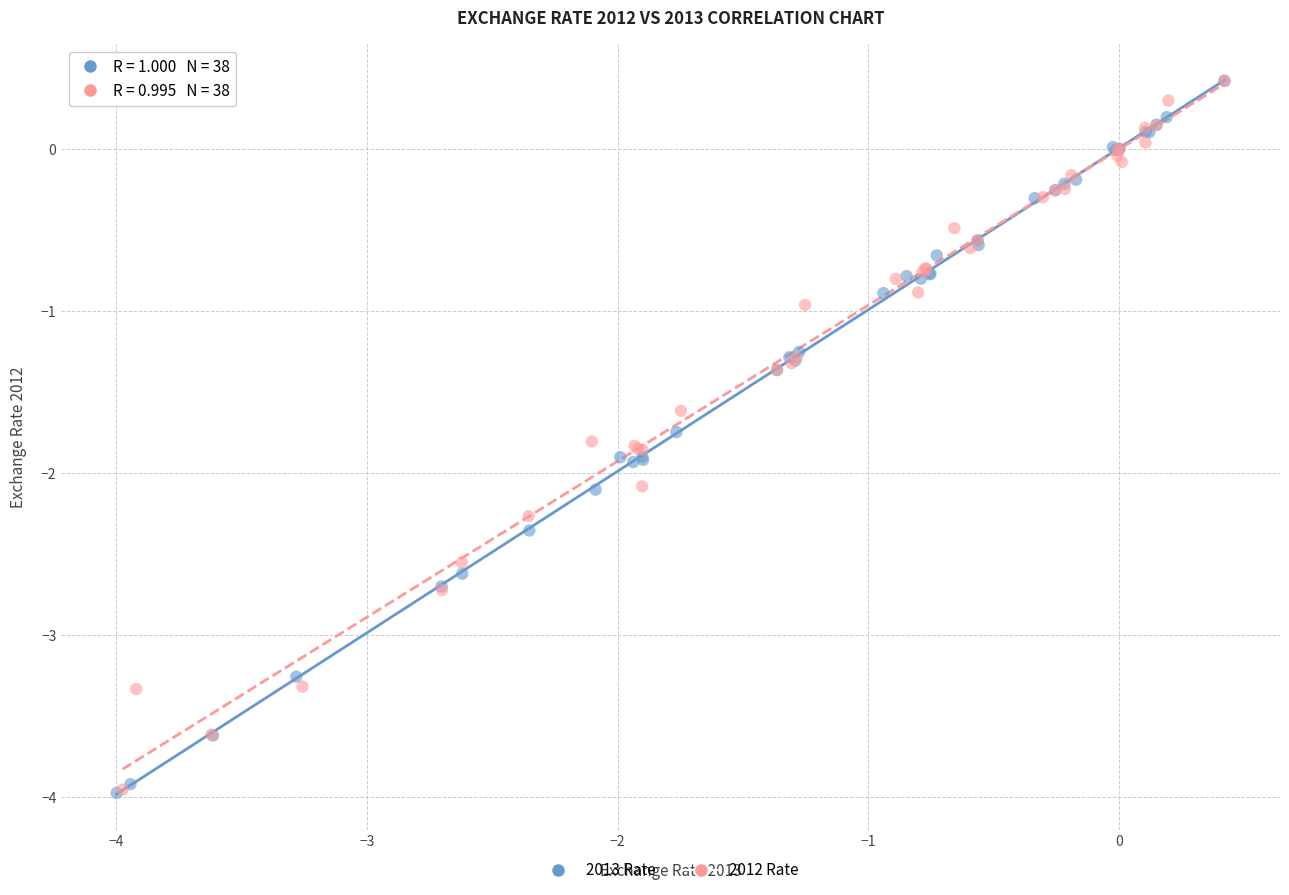

Which series has the widest spread of Y values?

2013 Rate